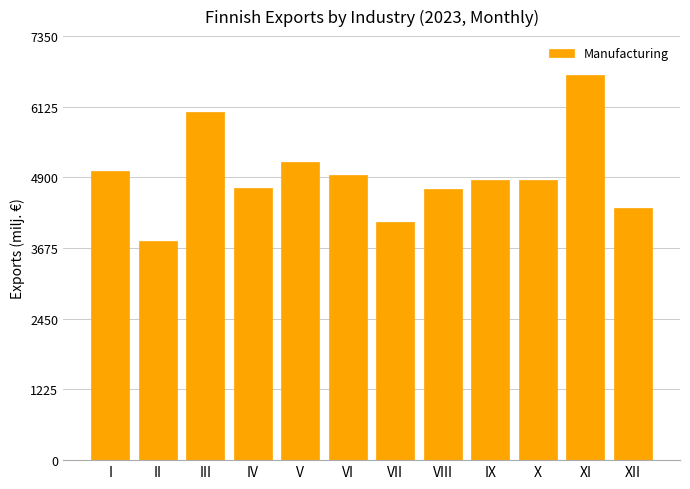

Where is the data nearest to the value 5237?

V